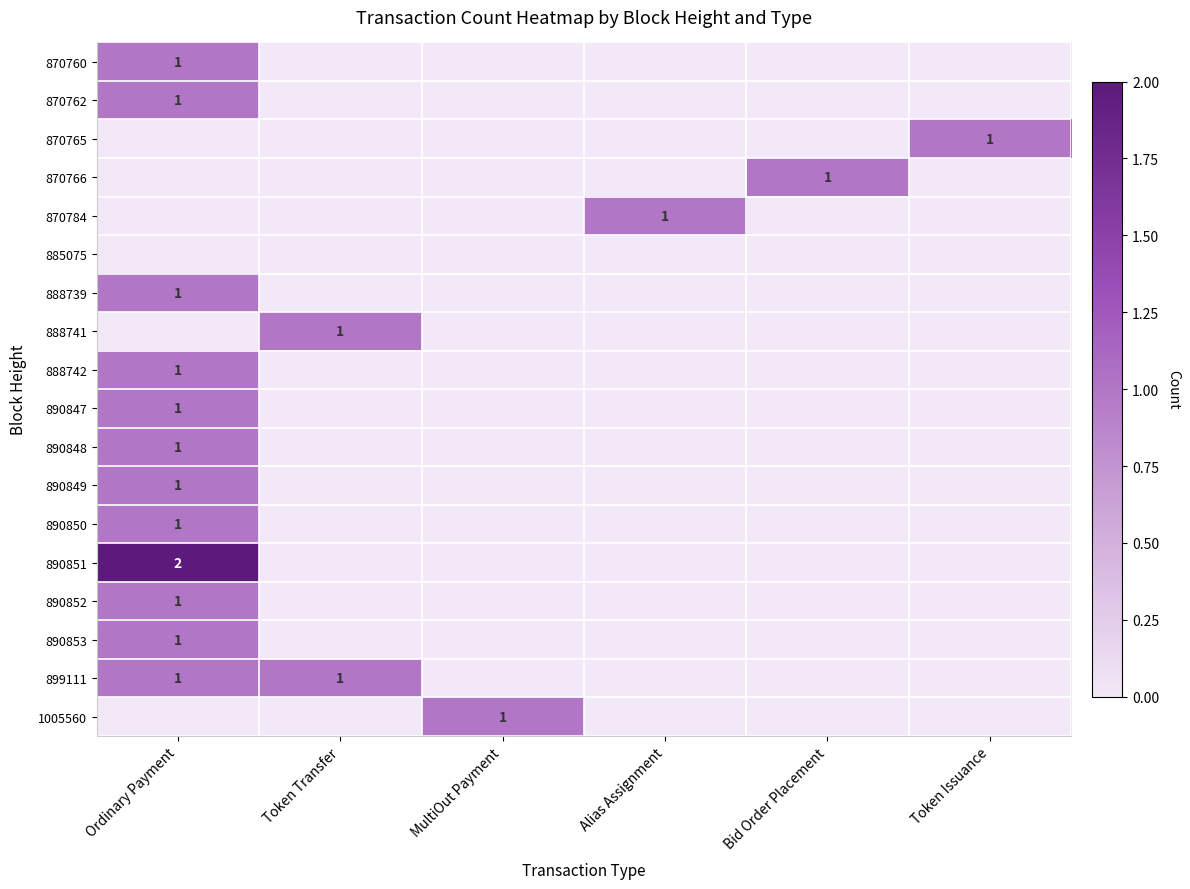

The 890848 series shows 1 at Ordinary Payment. True or false?

True